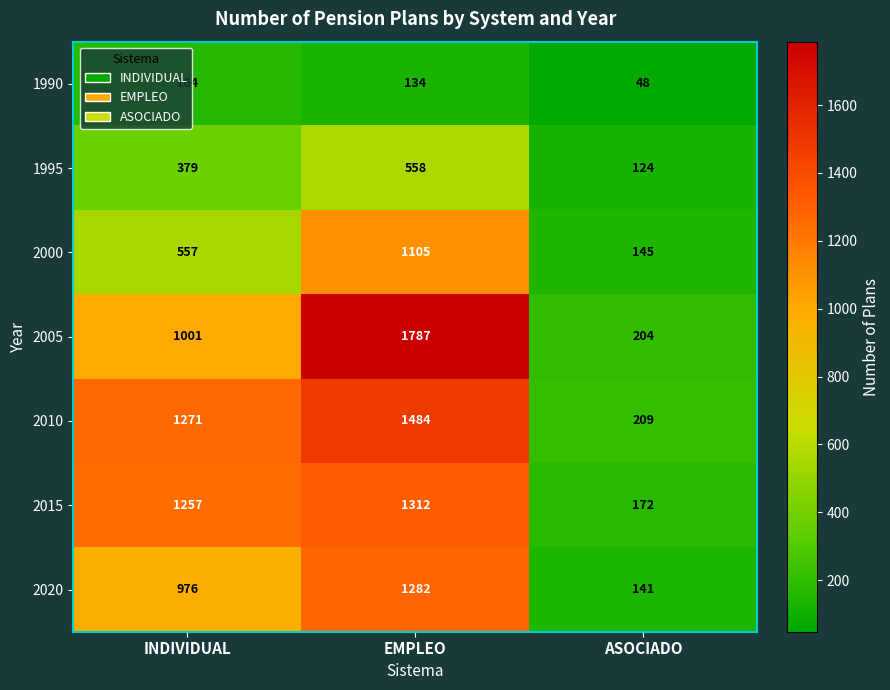

How many data points does each series have?

3